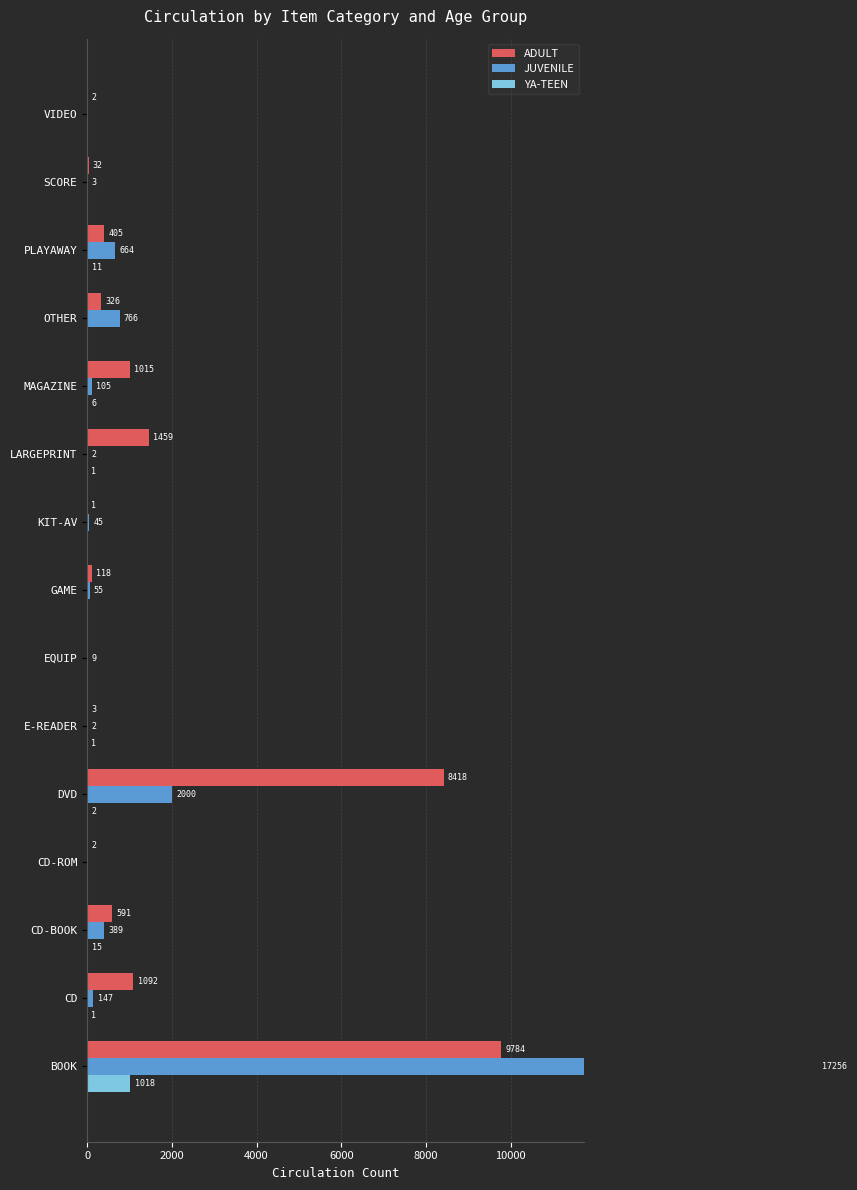

Rank the series by their maximum value, from lowest to highest.

YA-TEEN, ADULT, JUVENILE